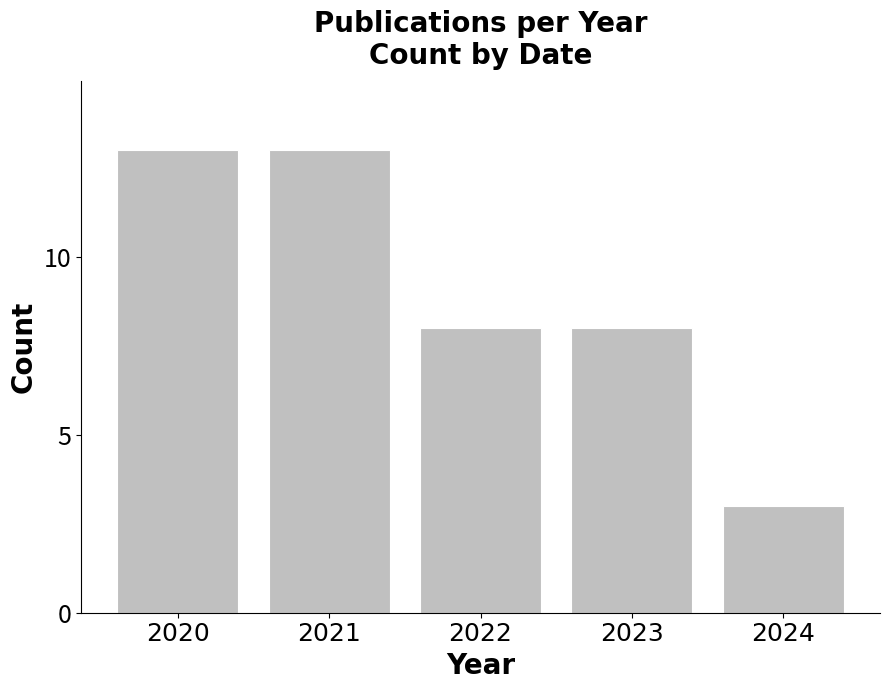

What is the difference between the maximum and minimum values?

10